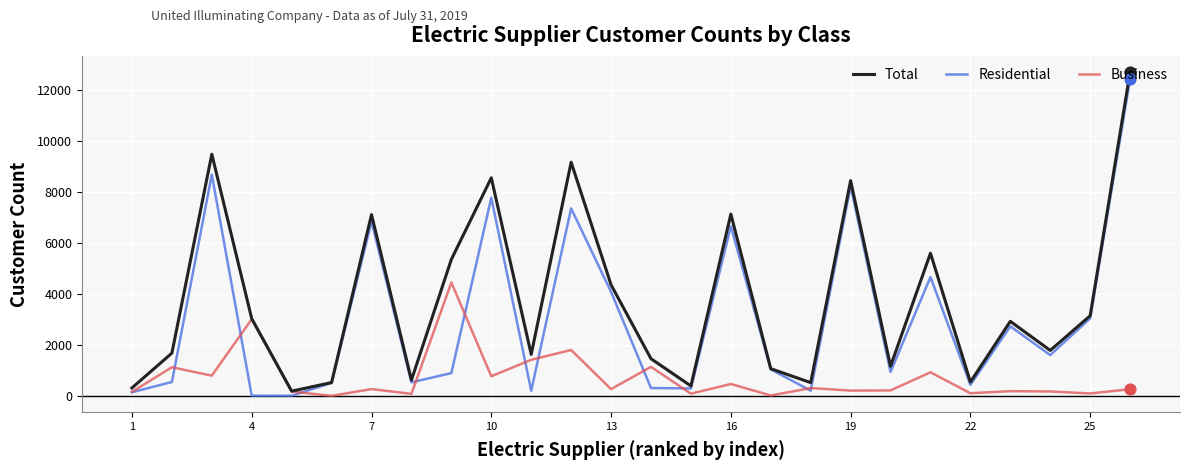

Which series has the largest total across all categories?

Total